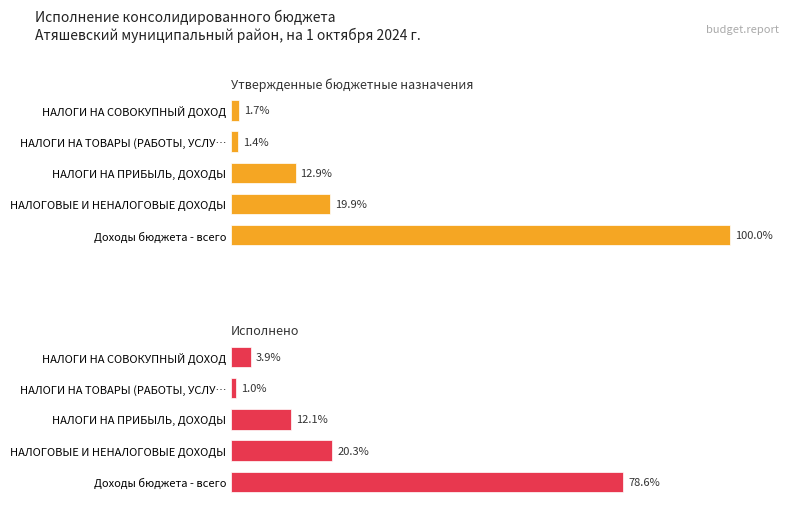

What is the difference between the second highest and minimum values in the Утвержденные бюджетные назначения series?

18.5